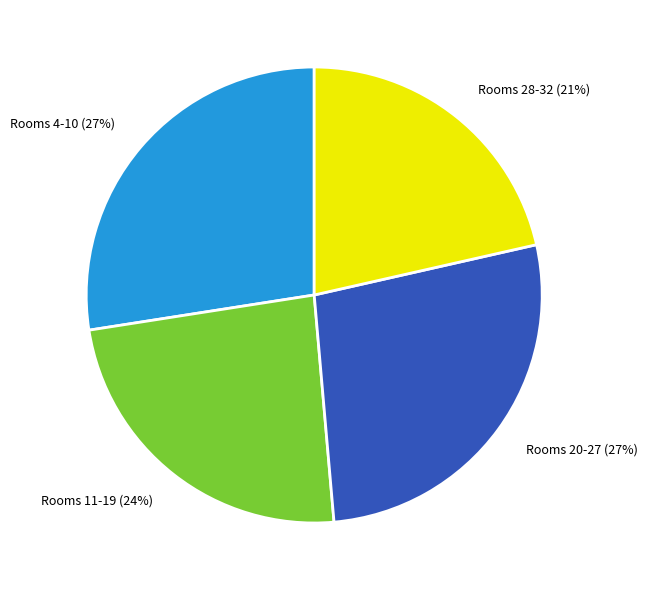

Is it true that Rooms 11-19 is 11% of the pie?

False